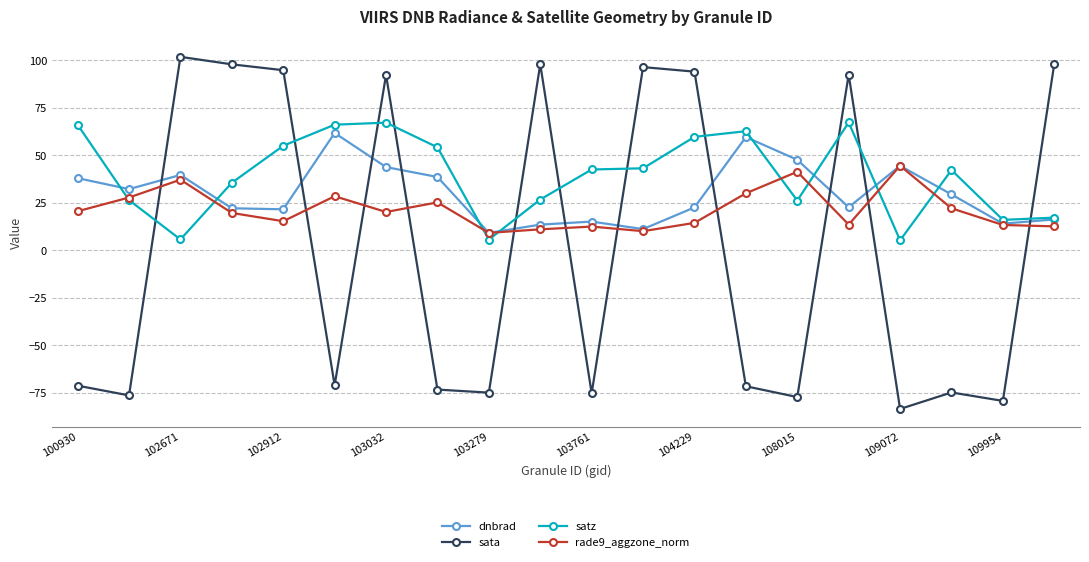

List the series in order of their overall mean, lowest first.

sata, rade9_aggzone_norm, dnbrad, satz